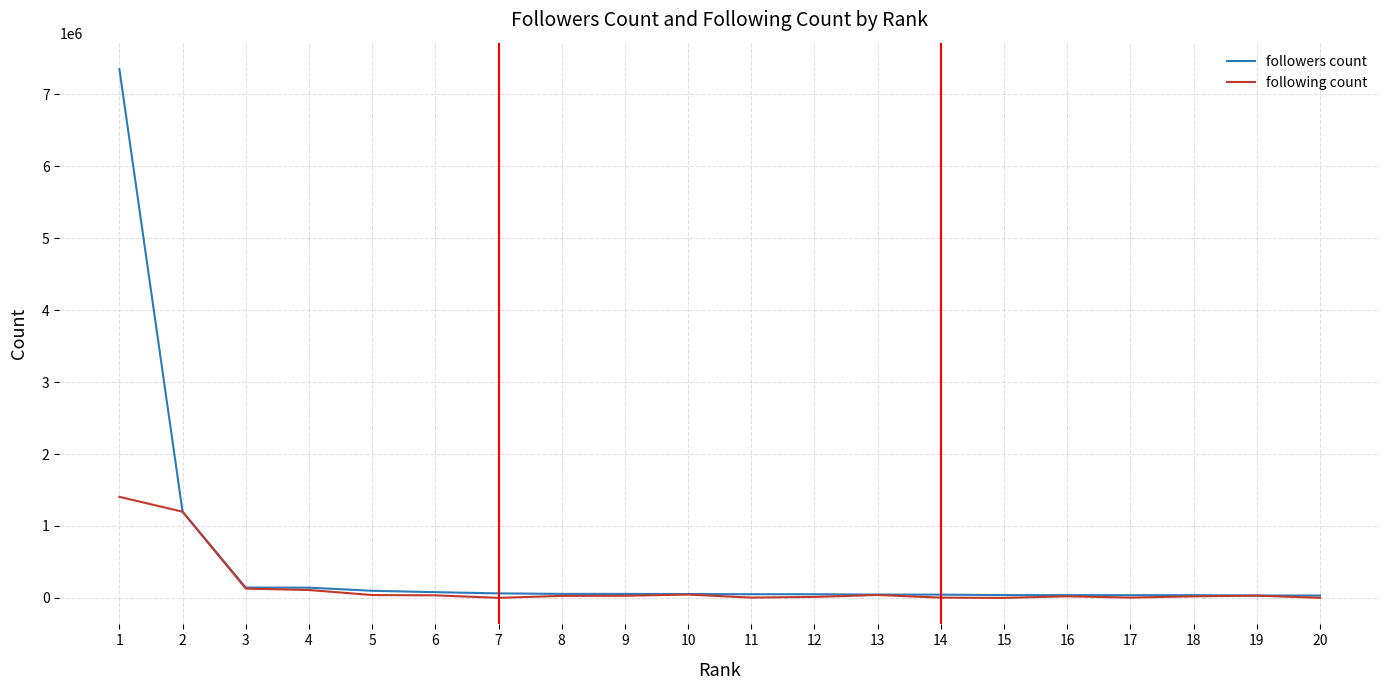

List the series in order of their overall mean, highest first.

followers count, following count